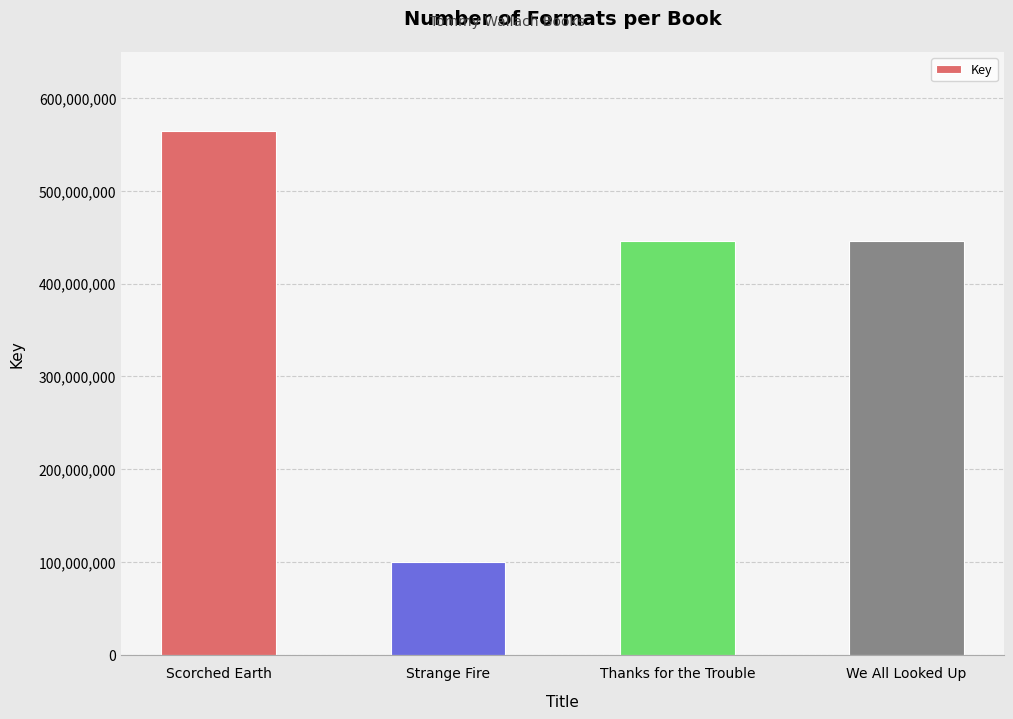

How many values are below 445363326?

2